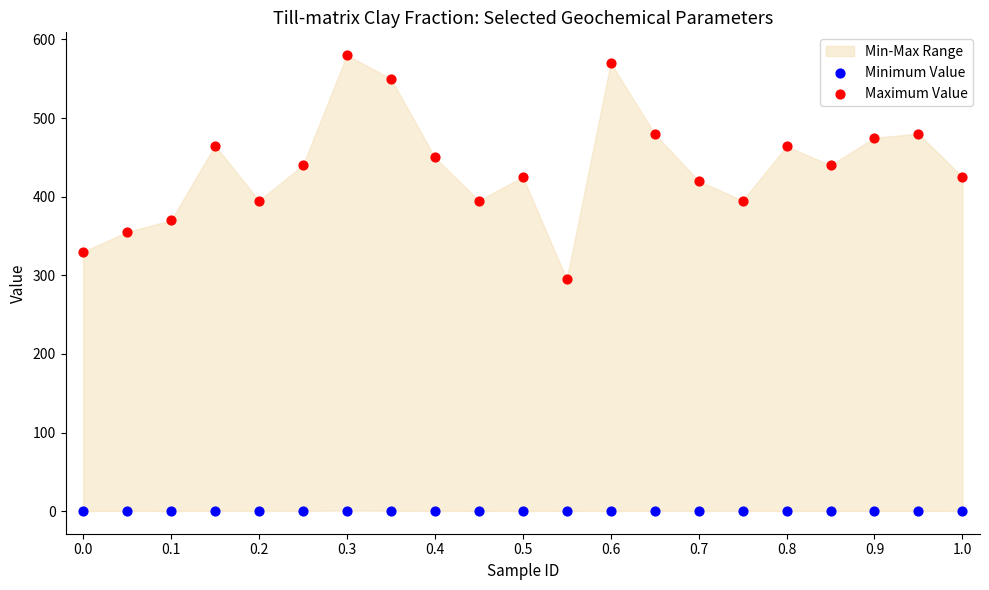

Which series reaches the minimum Y coordinate?

Minimum Value